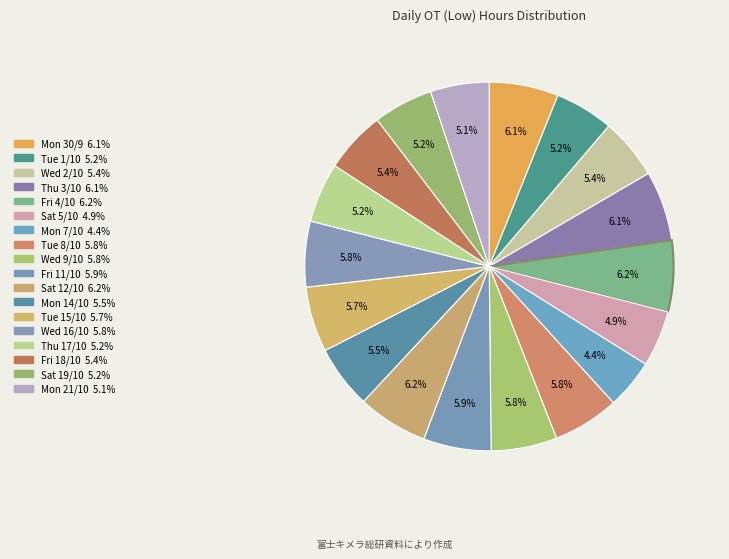

Count the number of slices in the pie.

18